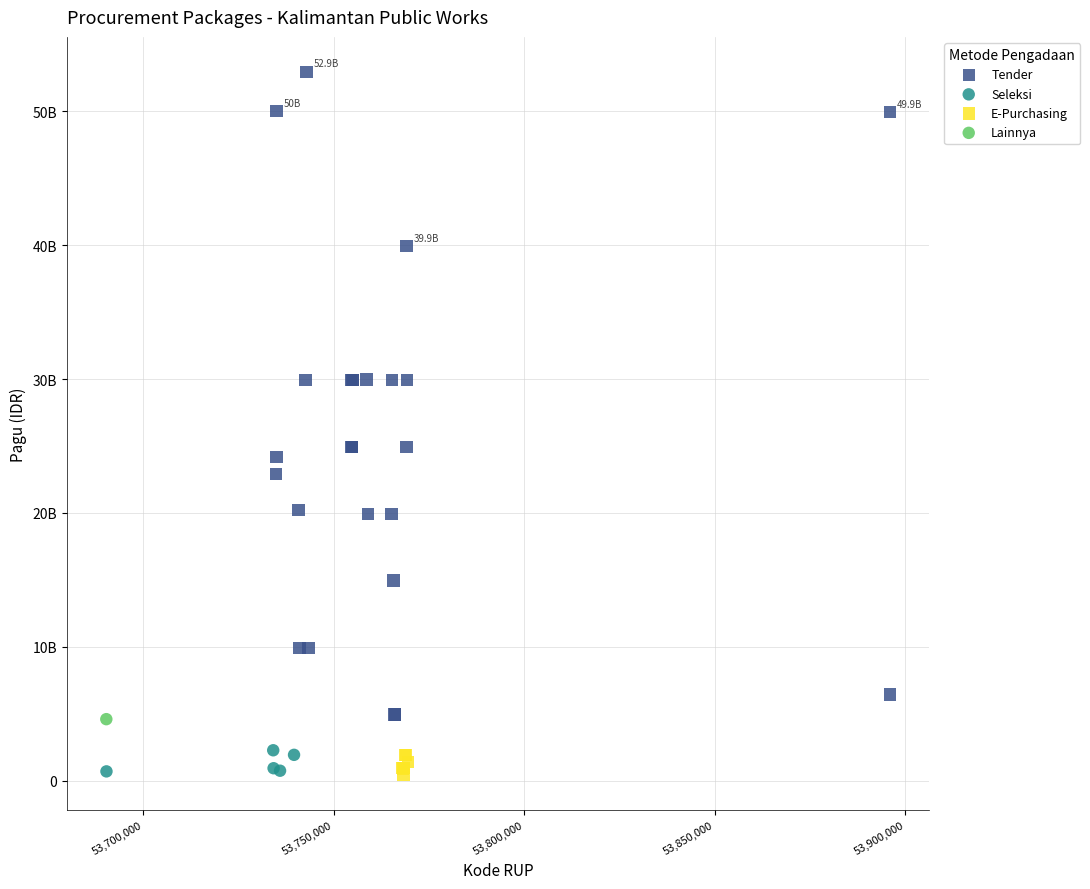

What are all the series names shown in the legend?

Tender, Seleksi, E-Purchasing, Lainnya